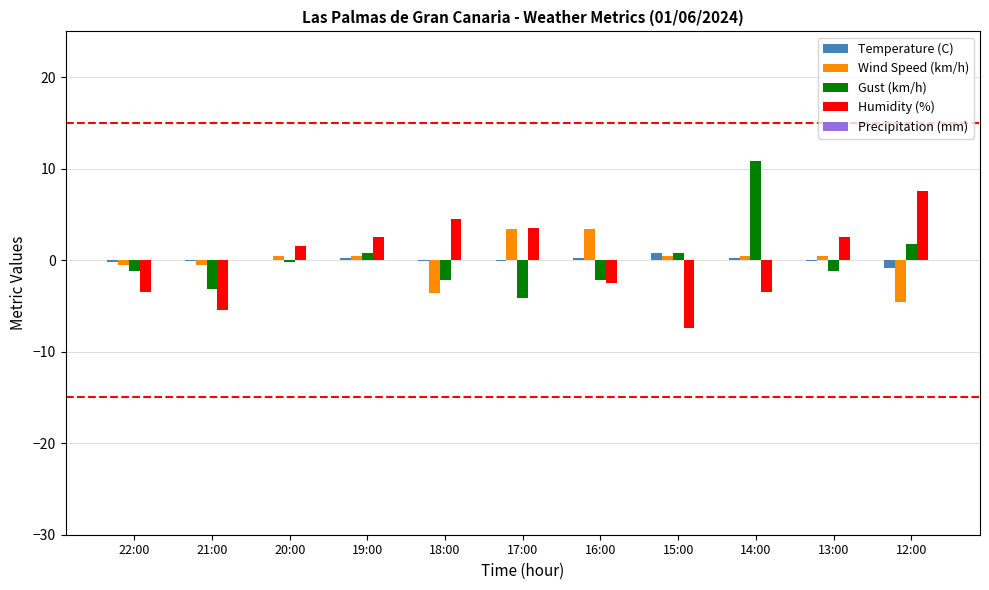

Between 15:00 and 14:00, which series saw the biggest shift?

Gust (km/h)